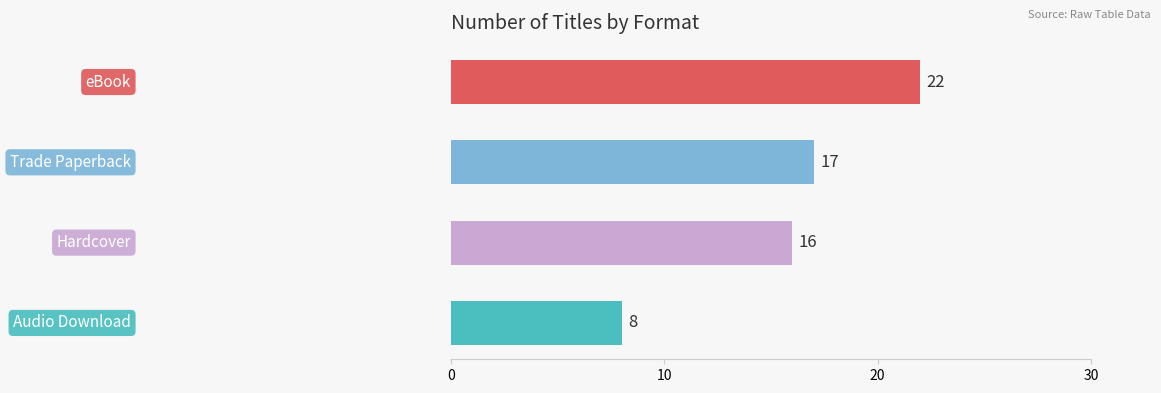

What is the greatest value displayed?

22